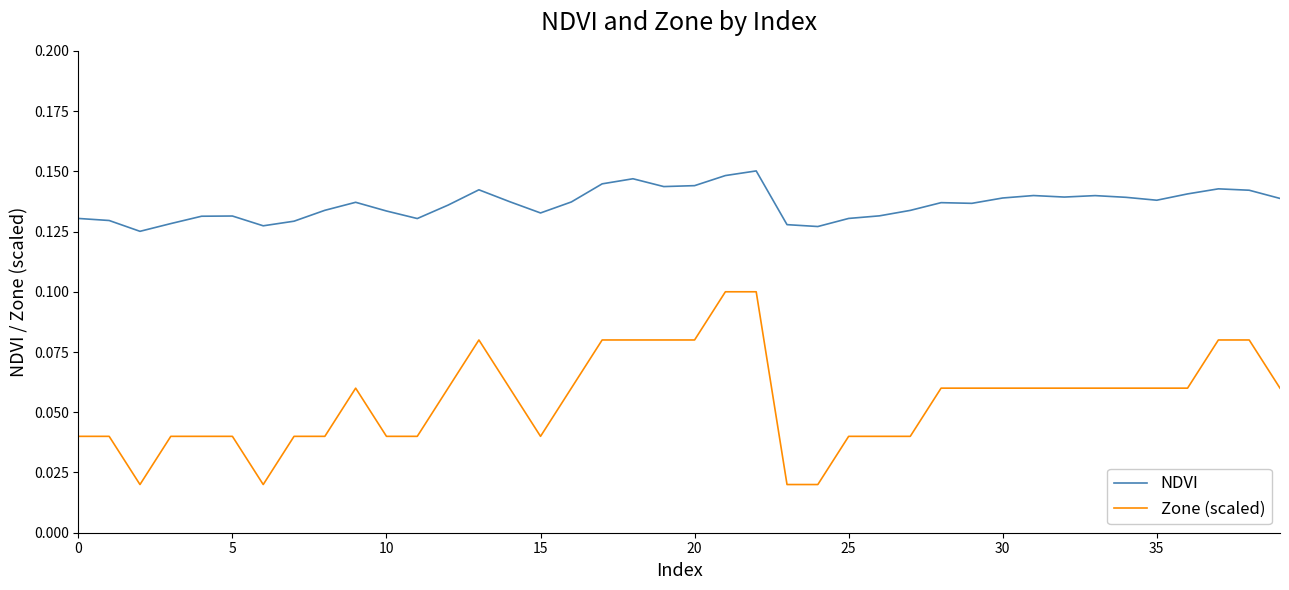

List the series in order of their peak value, highest first.

NDVI, Zone (scaled)